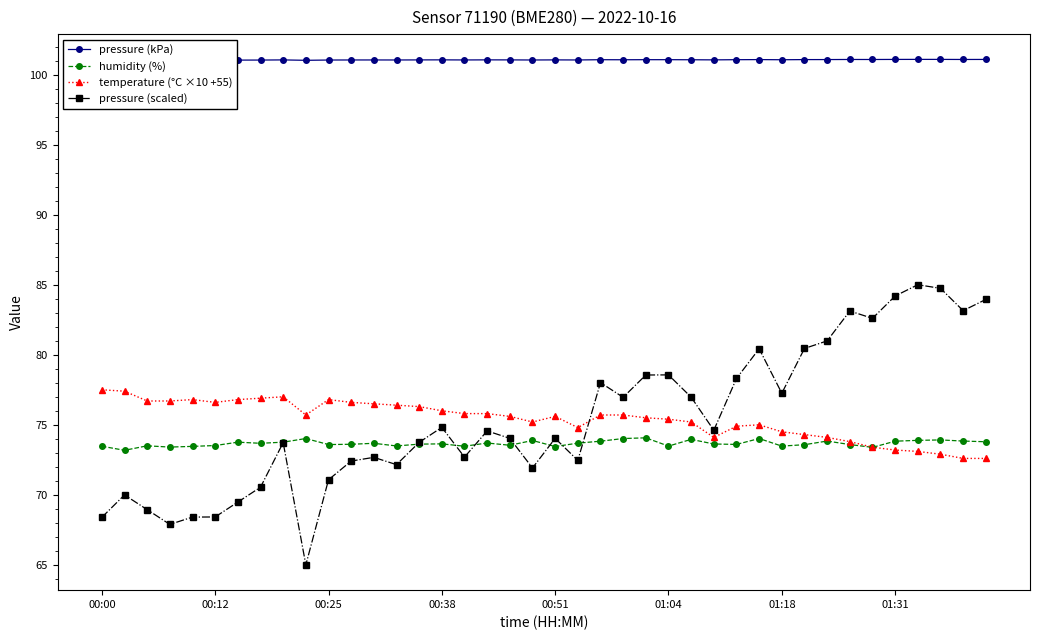

What is the lowest value of the pressure (scaled) series?

65.0